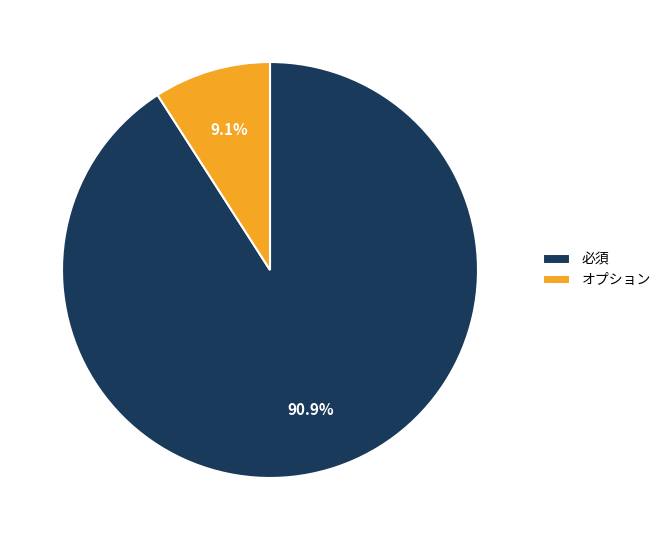

What is the largest slice in the pie chart?

必須